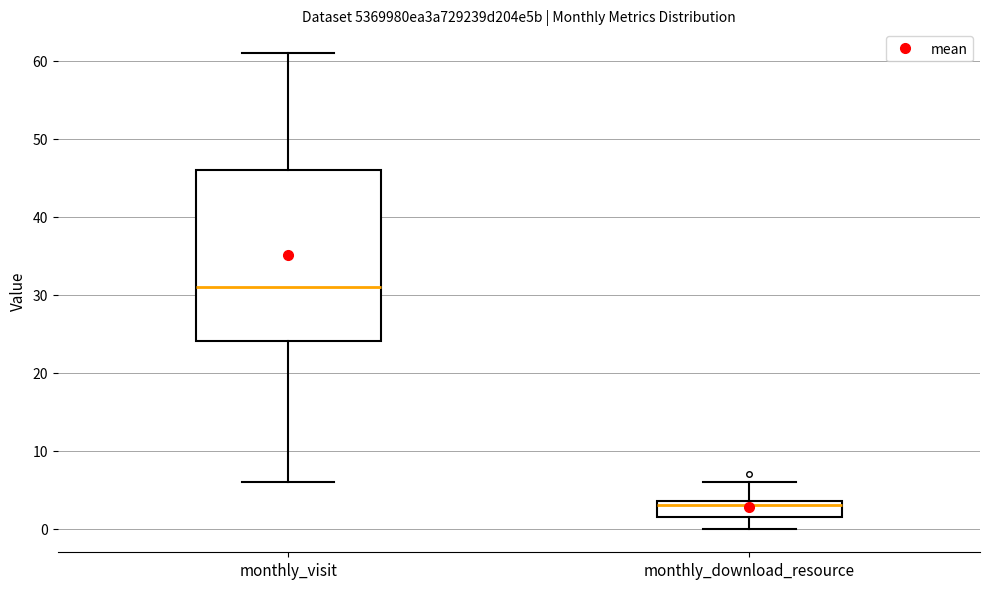

Reading left to right, transcribe this box plot: for each box, give where its median line is, the range the box spans, and where its two whiskers end, as read against the y-axis. The values are not printed on the chart, so give them approximately, as read against the axis.

monthly_visit: median 31, box 24 to 46, whiskers 6 to 61
monthly_download_resource: median 3, box 2 to 4, whiskers 0 to 6